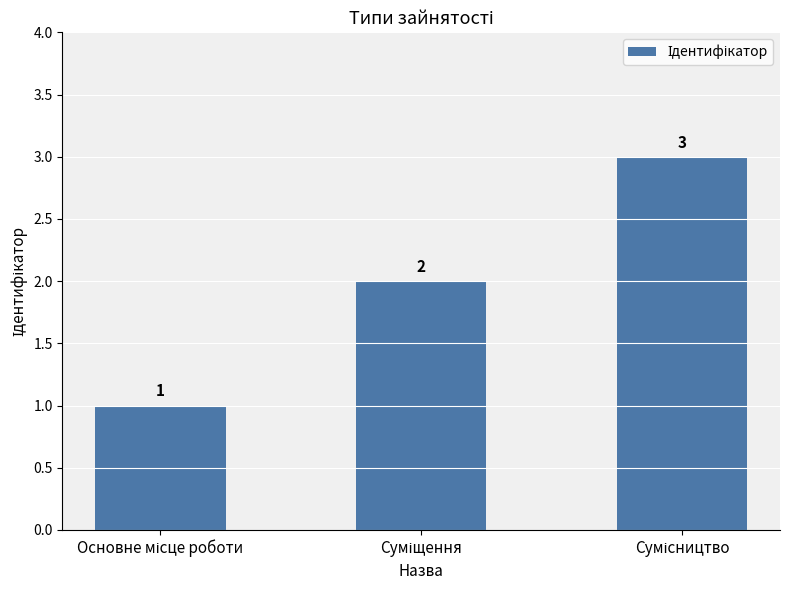

What is the sum of all values?

6